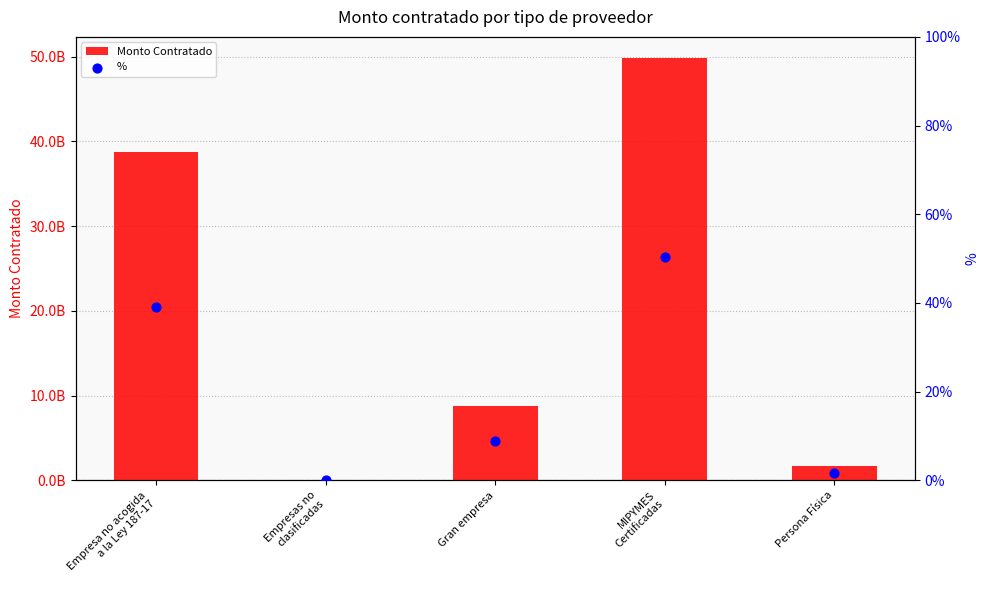

Which series has the largest Y range (max minus min)?

Monto Contratado